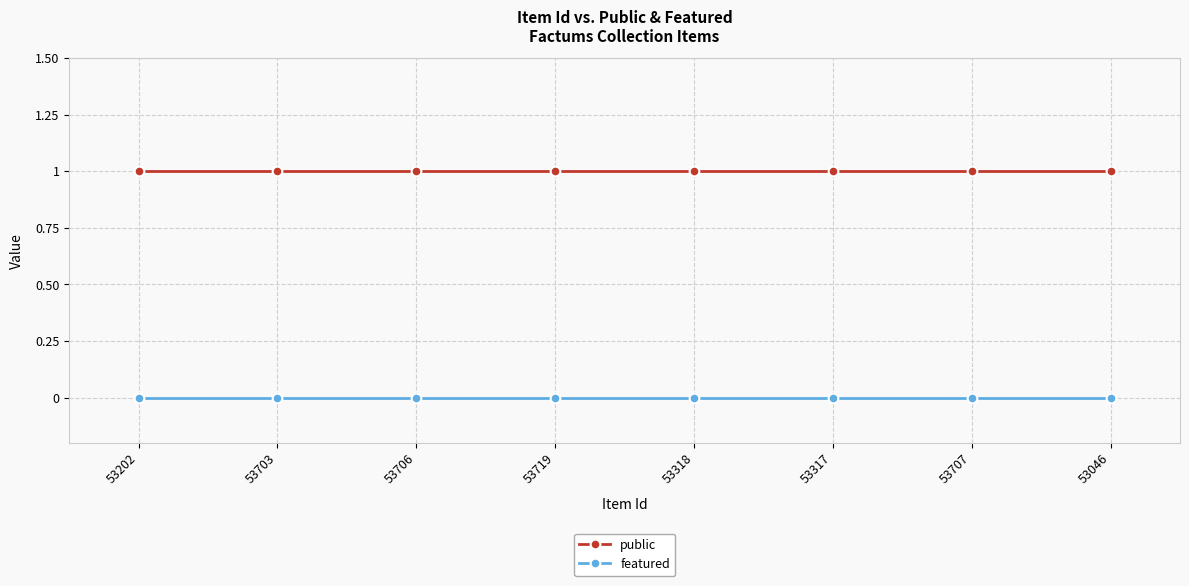

True or false: featured and public intersect in this chart.

False